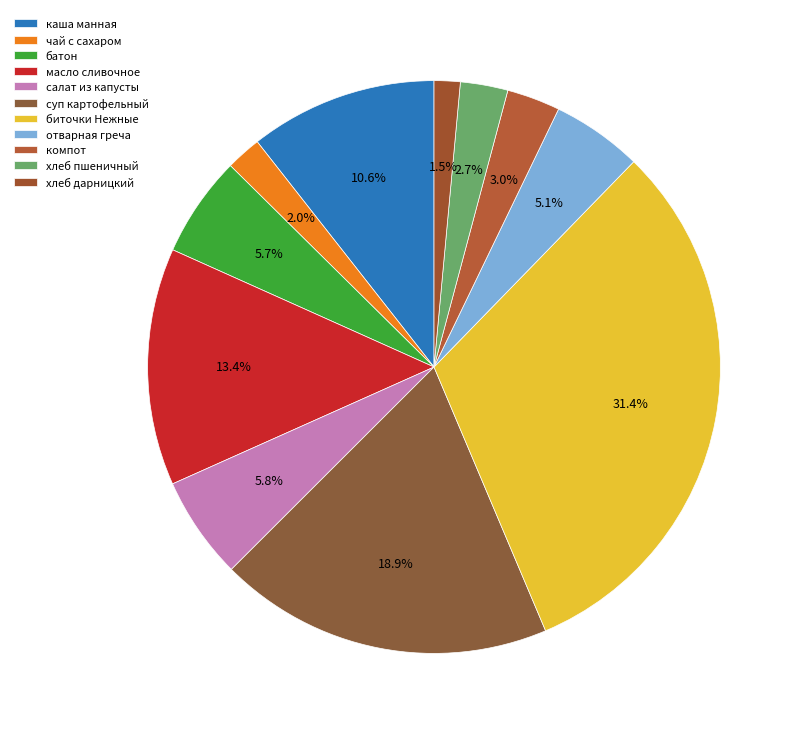

To the nearest percent, what is the difference between the чай с сахаром and салат из капусты slice percentages?

4%